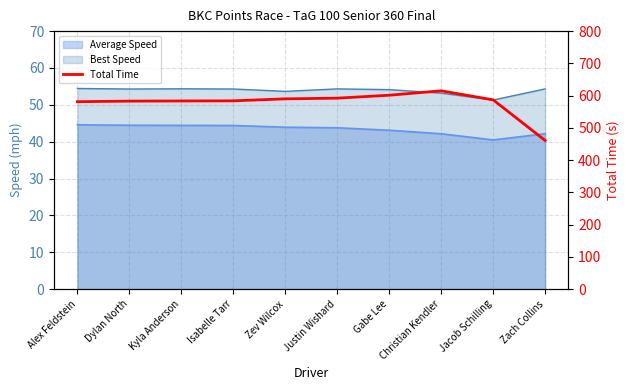

How many lines are shown in the chart?

1